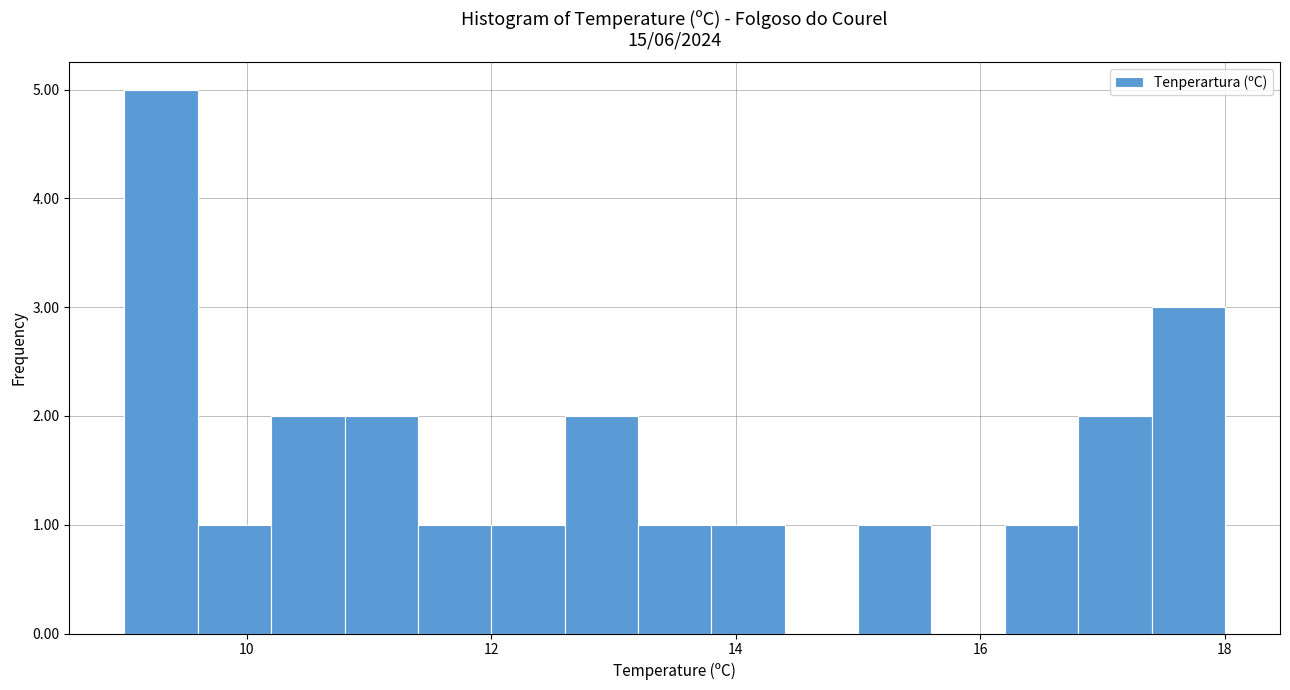

Around what value on the x-axis is the tallest bar? Give the approximate position of its centre, as read against the axis.

9.4